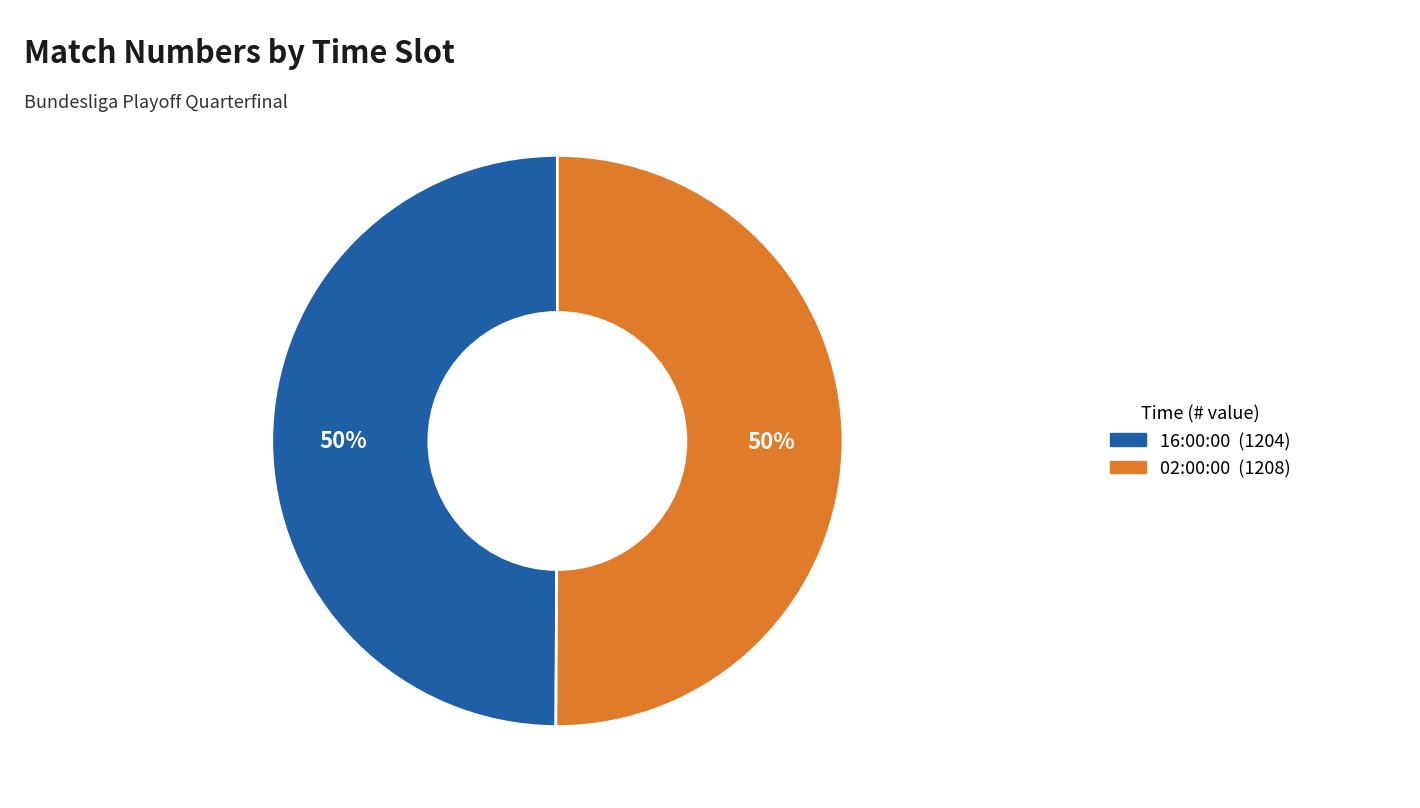

Count the number of slices in the pie.

2